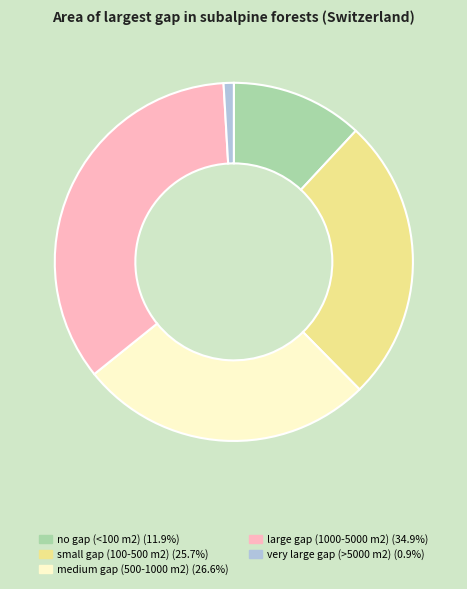

Which has a higher value, large gap (1000-5000 m2) or no gap (<100 m2)?

large gap (1000-5000 m2)